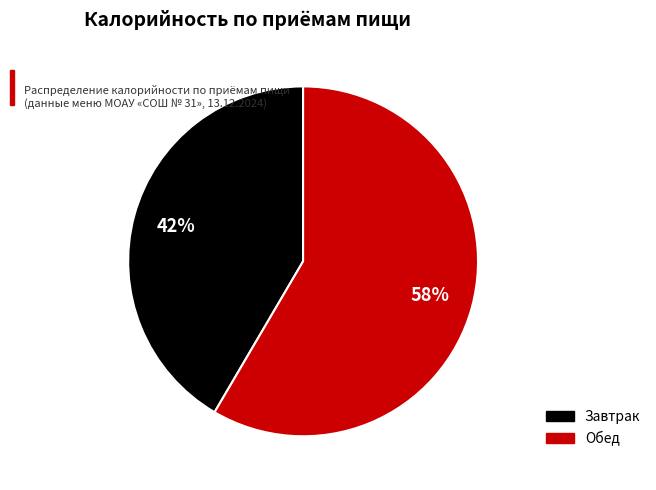

The Завтрак slice represents 33% of the pie. True or false?

False